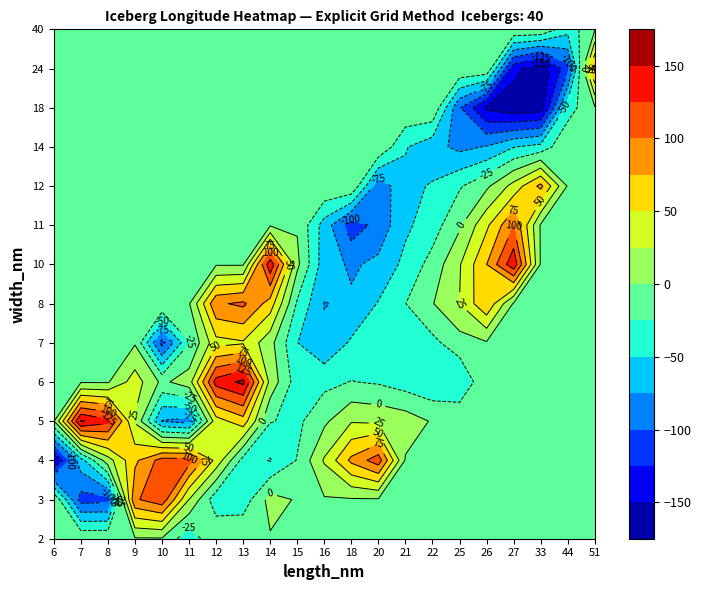

List the series in order of their overall mean, highest first.

length_nm, width_nm, longitude